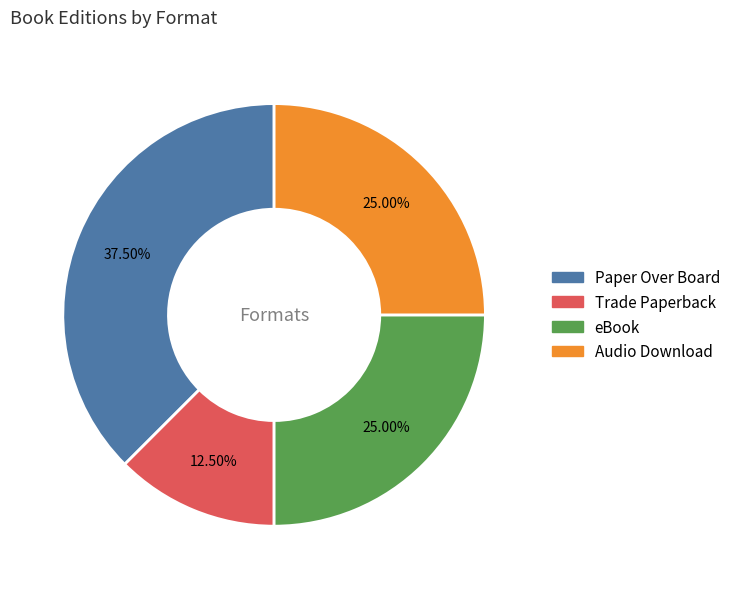

Does any single category account for the majority?

No